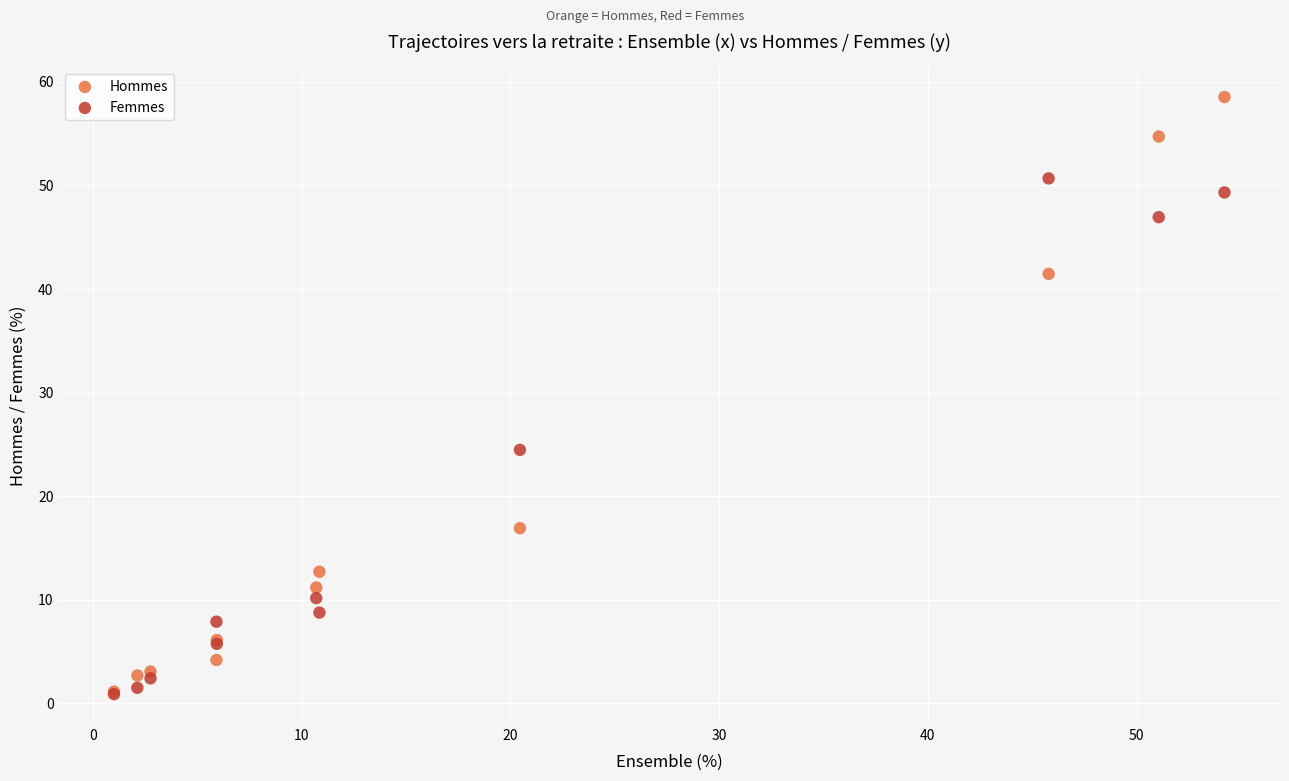

Across all series, what Y value is closest to 29?

24.5